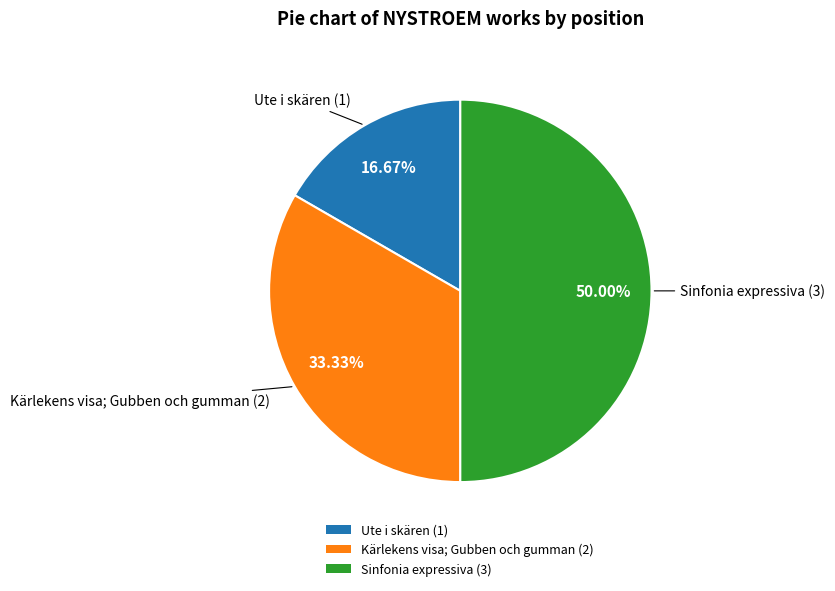

How many segments does this pie chart have?

3